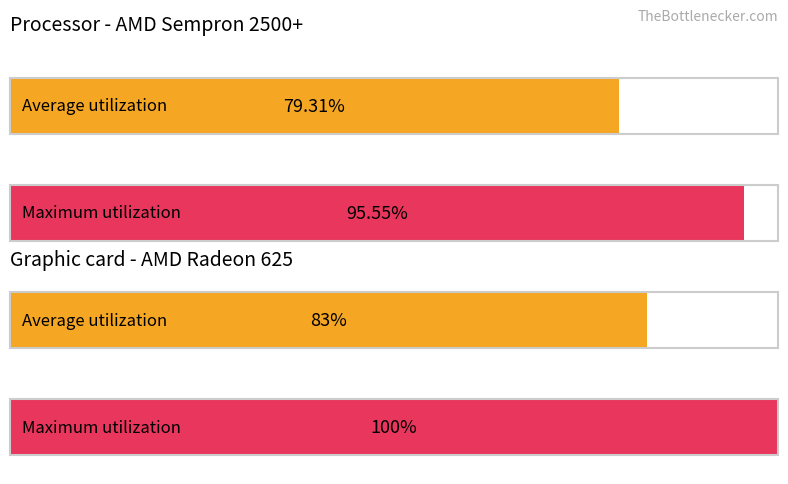

Rank the series at 2 from lowest to highest value.

Average utilization, Maximum utilization